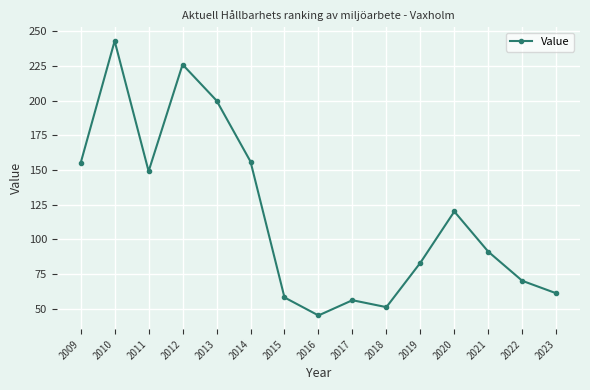

What is the smallest value displayed?

45